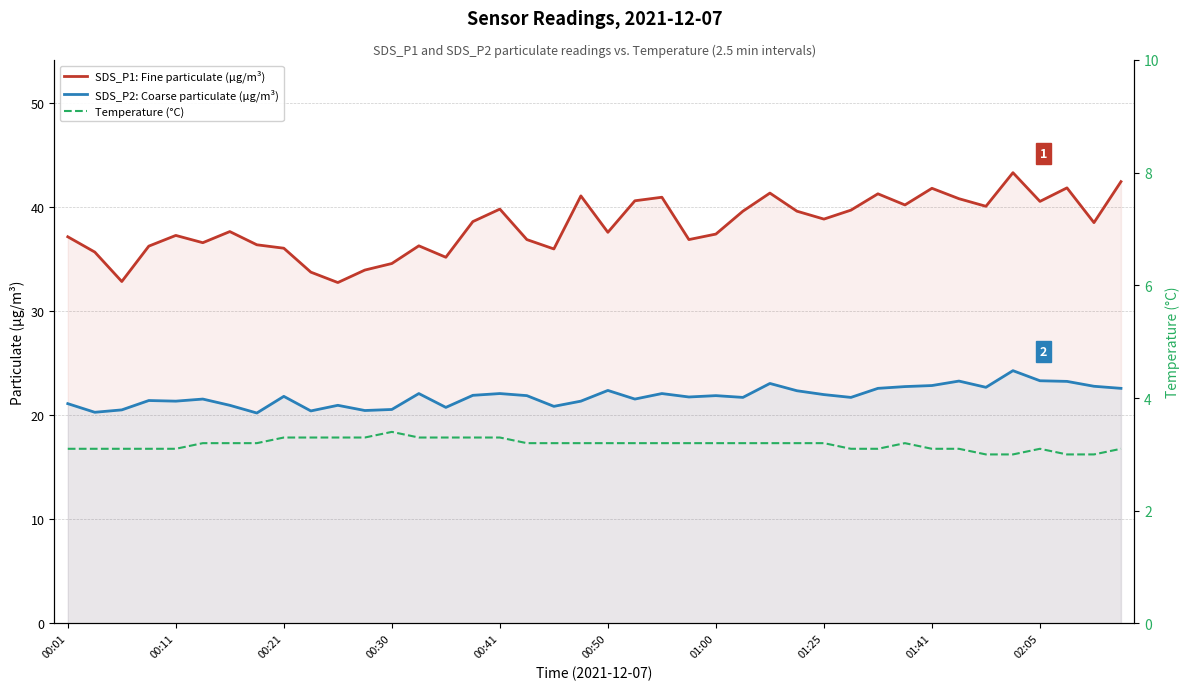

The value of SDS_P1: Fine particulate (µg/m³) at 00:21 is 61.2. True or false?

False